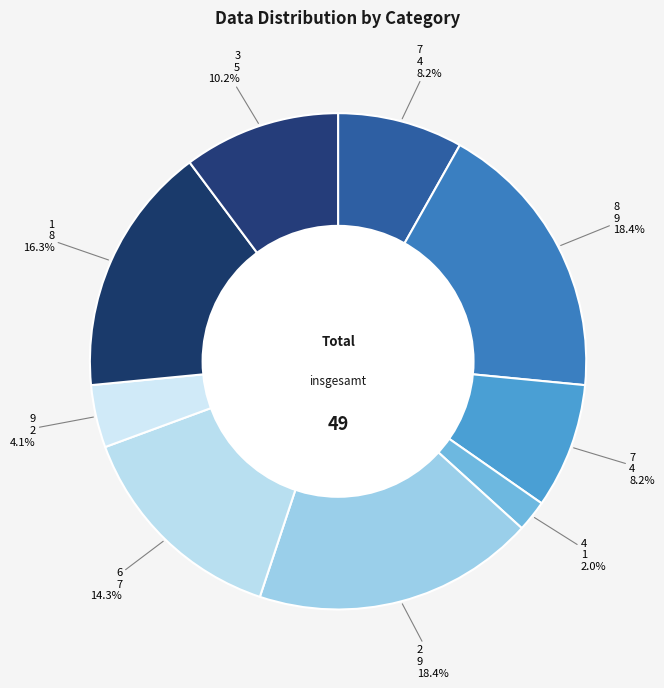

Count the number of slices in the pie.

9